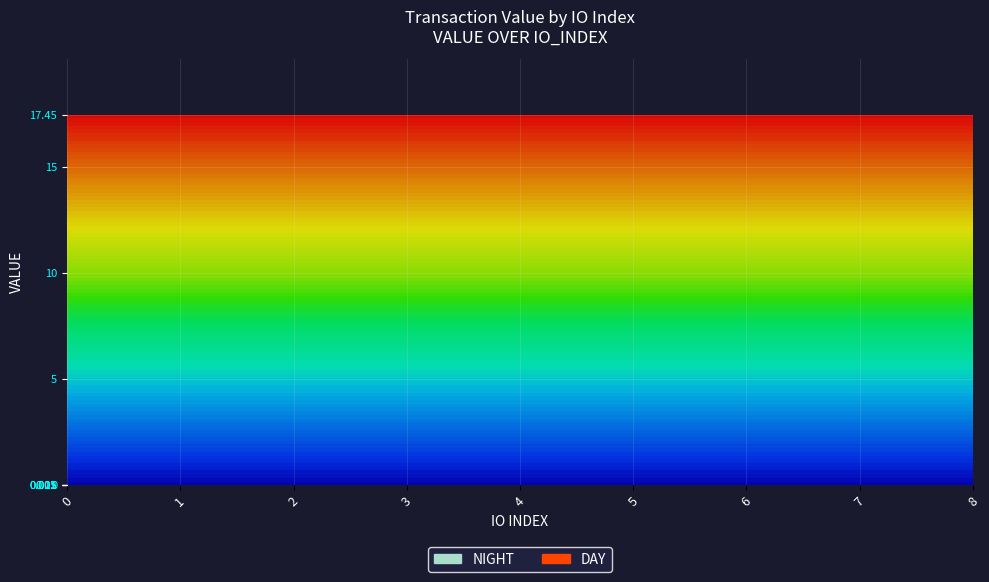

True or false: Ticket has more than 2 points higher than both neighbors.

False